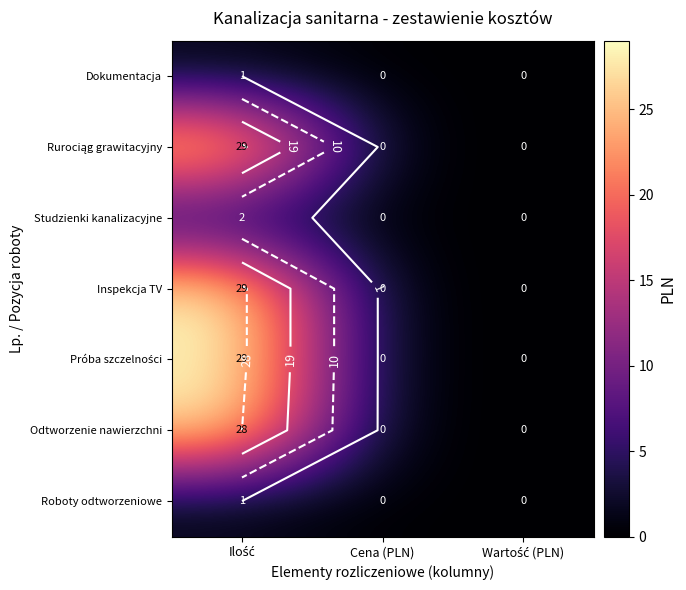

Which label corresponds to the smallest value in the chart?

Cena (PLN)